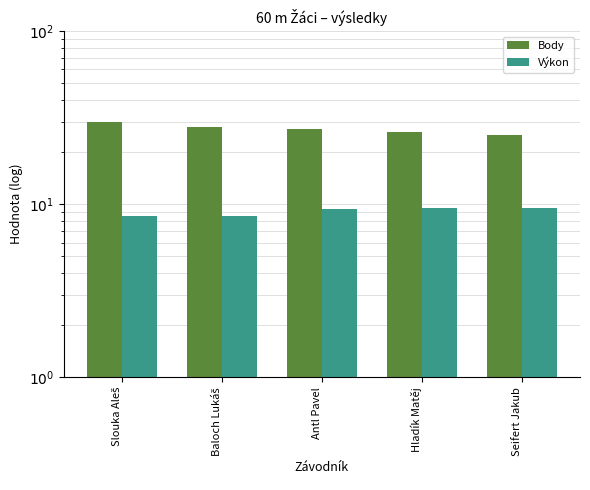

How many bars are there in each group?

2